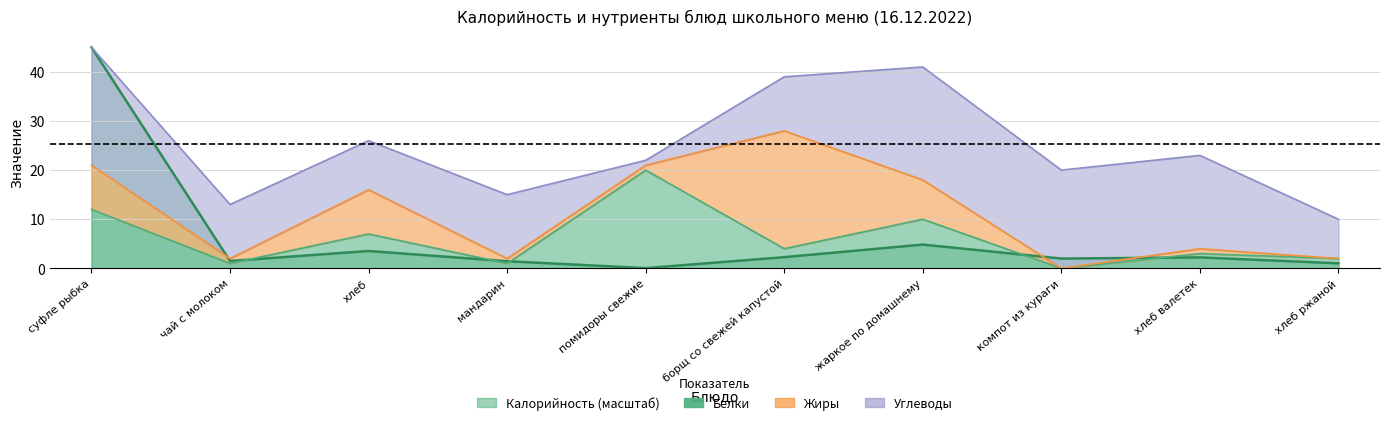

True or false: Белки has more than 0 points higher than both neighbors.

True